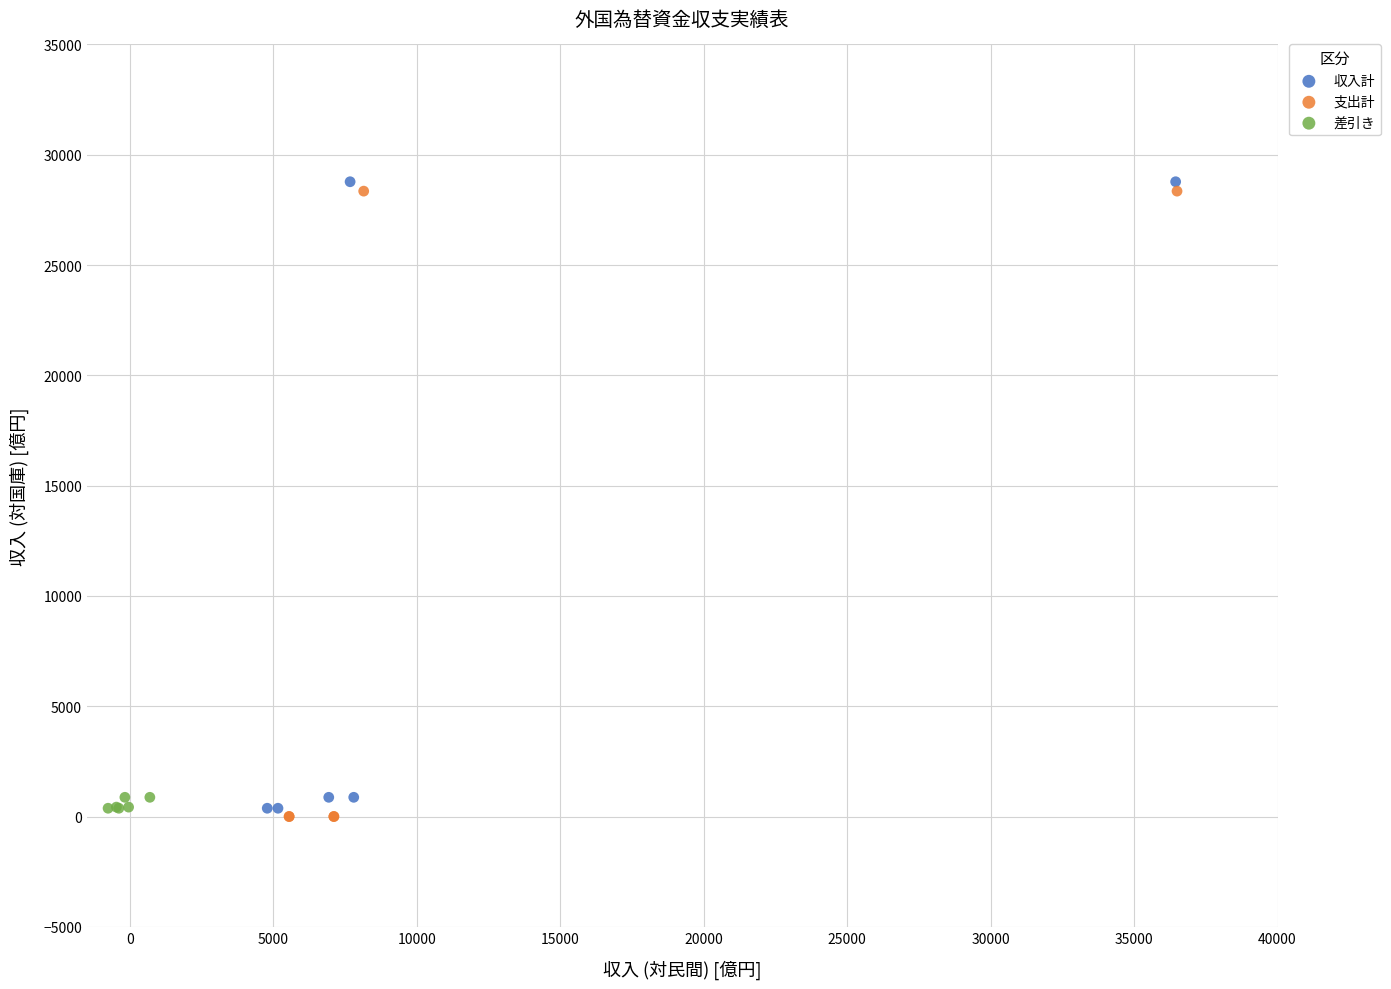

Which series has the largest Y range (max minus min)?

収入計